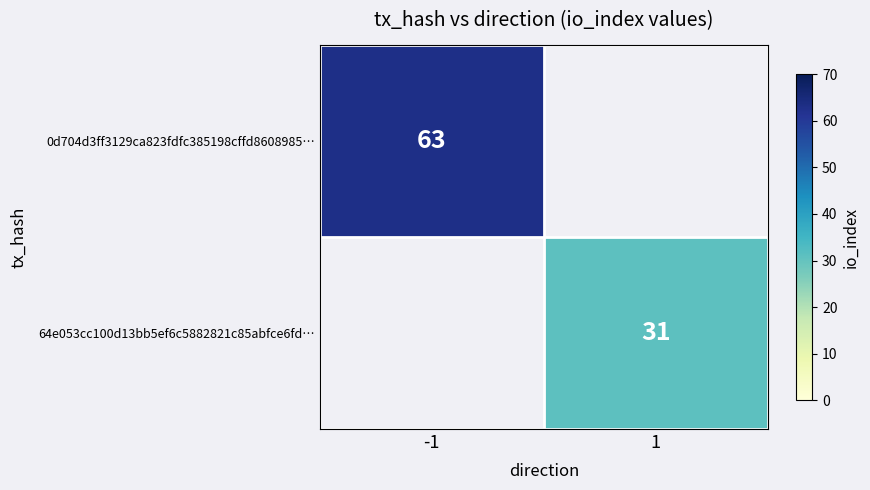

Is it true that 64e053cc100d13bb5ef6c5882821c85abfce6fd… equals 41 at 1?

False